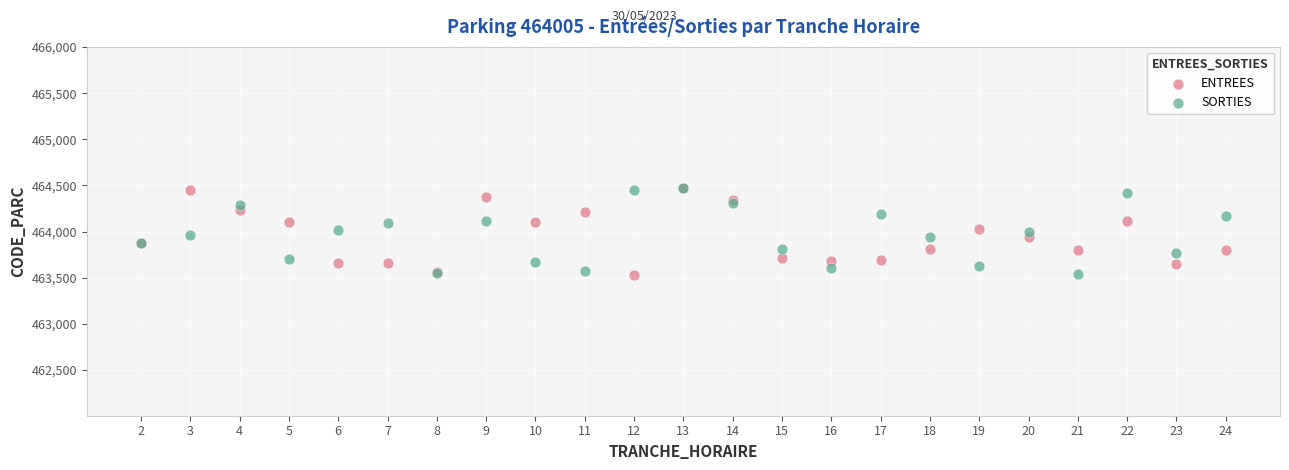

What are all the series names shown in the legend?

ENTREES, SORTIES